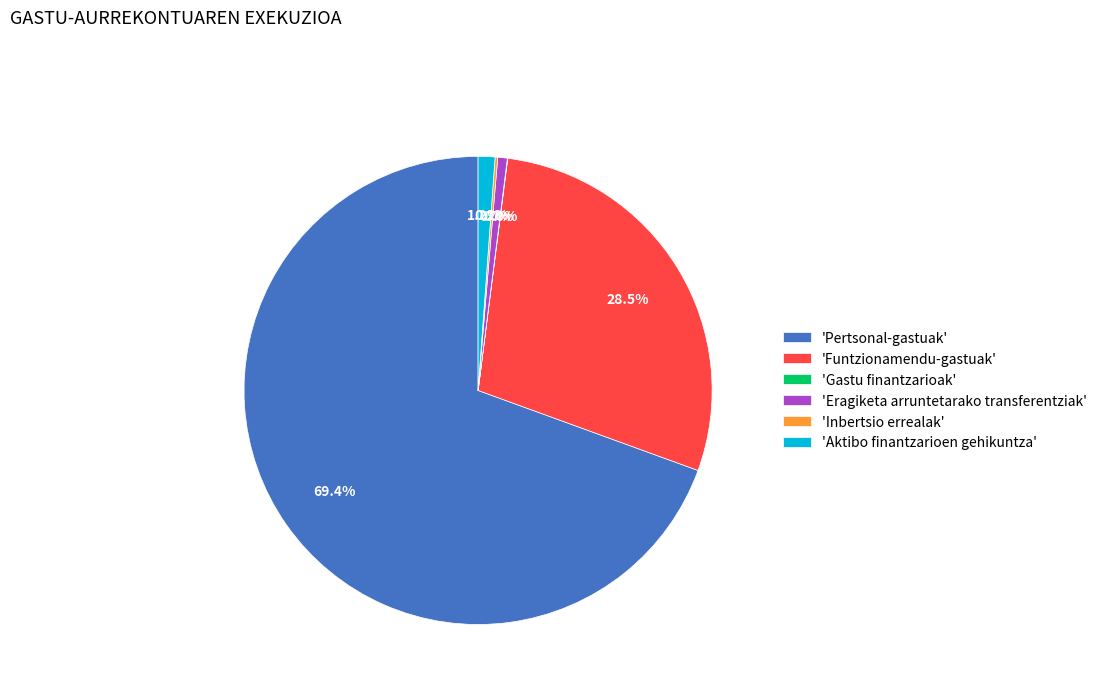

Combined, do 'Pertsonal-gastuak' and 'Funtzionamendu-gastuak' account for over 50%?

Yes